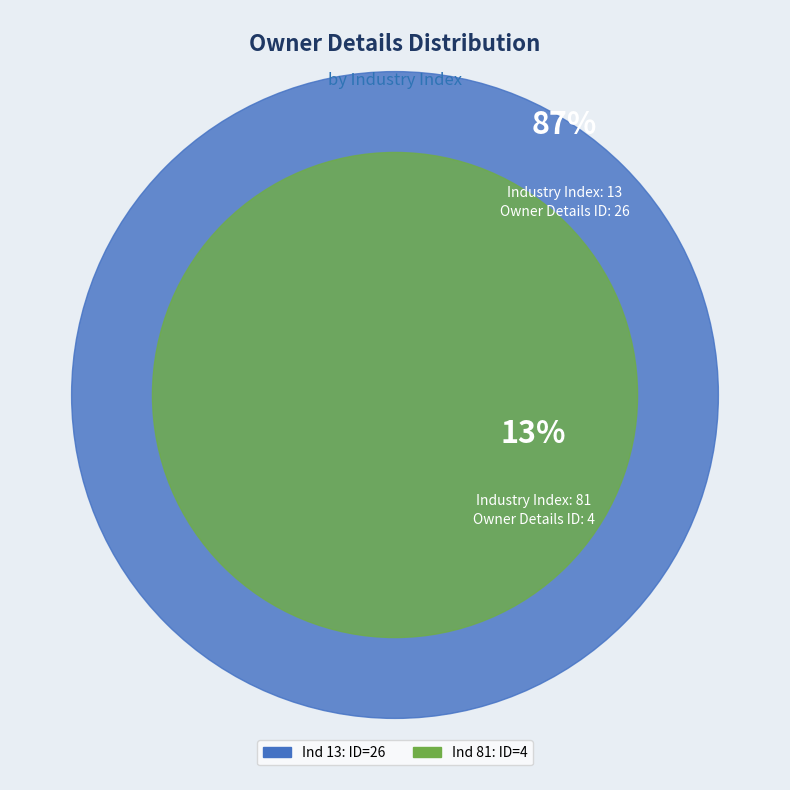

To the nearest percent, what is the combined percentage of 81 and 13?

100%